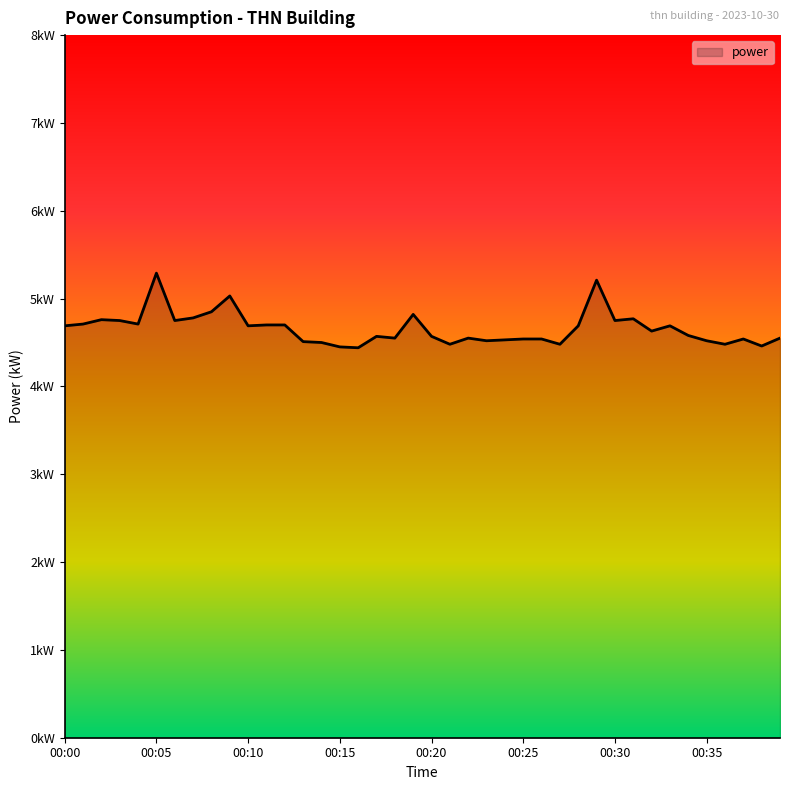

Reading left to right, list all the values displayed in this chart.

00:00=4.7	00:01=4.7	00:02=4.8	00:03=4.8	00:04=4.7	00:05=5.3	00:06=4.8	00:07=4.8	00:08=4.8	00:09=5.0	00:10=4.7	00:11=4.7	00:12=4.7	00:13=4.5	00:14=4.5	00:15=4.5	00:16=4.4	00:17=4.6	00:18=4.5	00:19=4.8	00:20=4.6	00:21=4.5	00:22=4.5	00:23=4.5	00:24=4.5	00:25=4.5	00:26=4.5	00:27=4.5	00:28=4.7	00:29=5.2	00:30=4.8	00:31=4.8	00:32=4.6	00:33=4.7	00:34=4.6	00:35=4.5	00:36=4.5	00:37=4.5	00:38=4.5	00:39=4.5